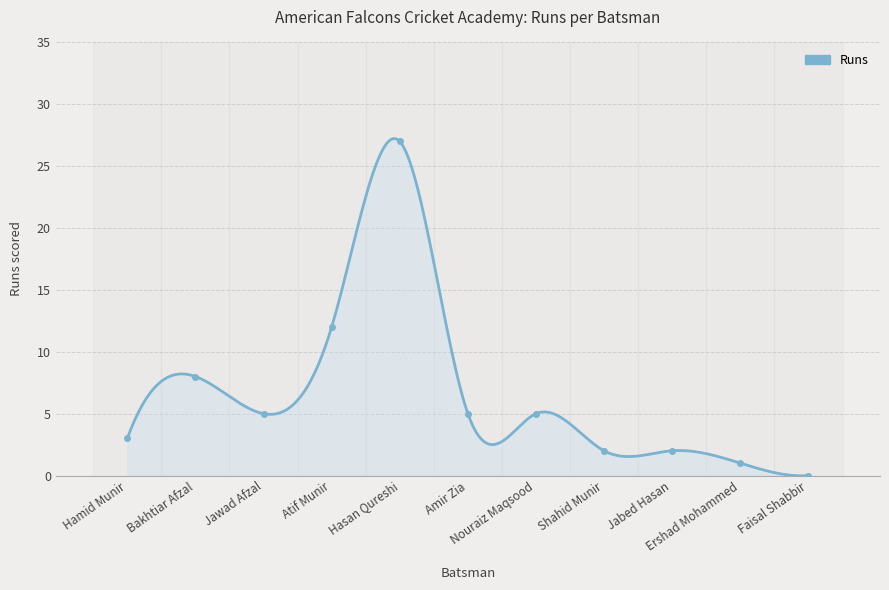

Count the number of categories in the chart.

11